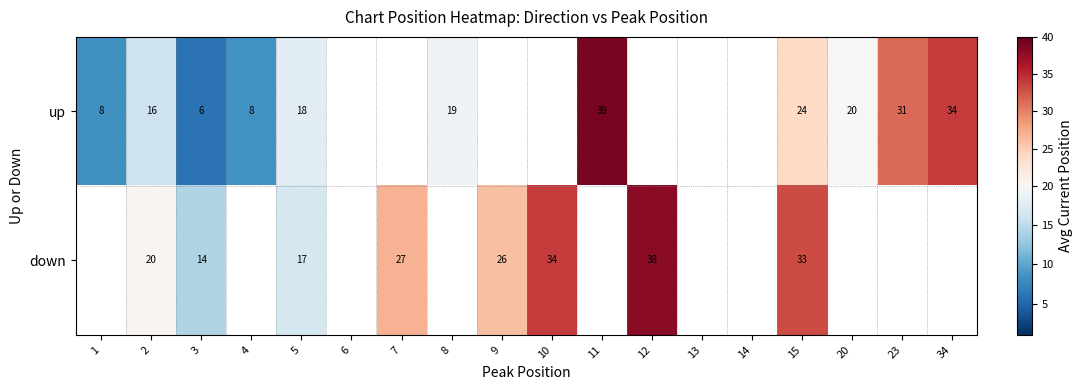

At 5, list the series in order from smallest to largest.

down, up